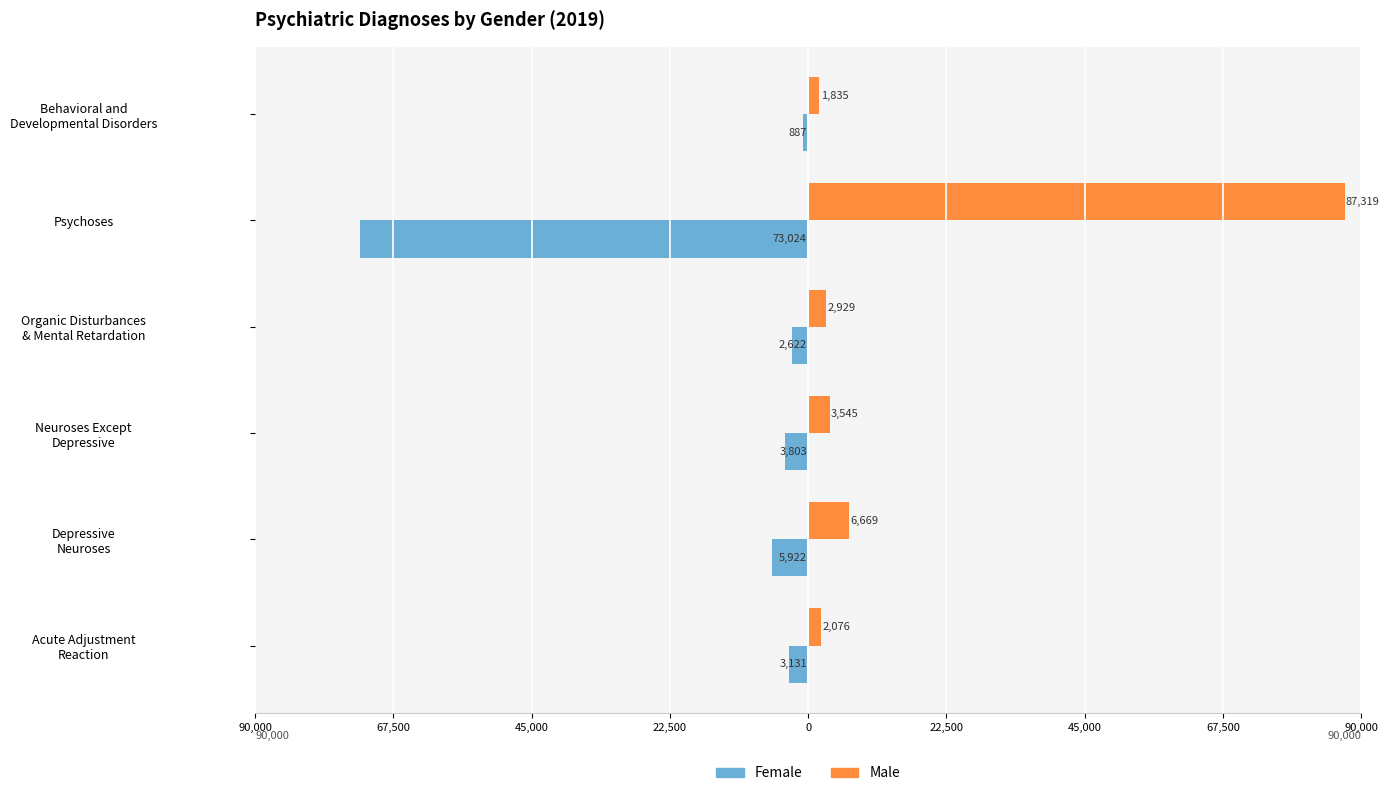

What are all the series names shown in the legend?

Female, Male